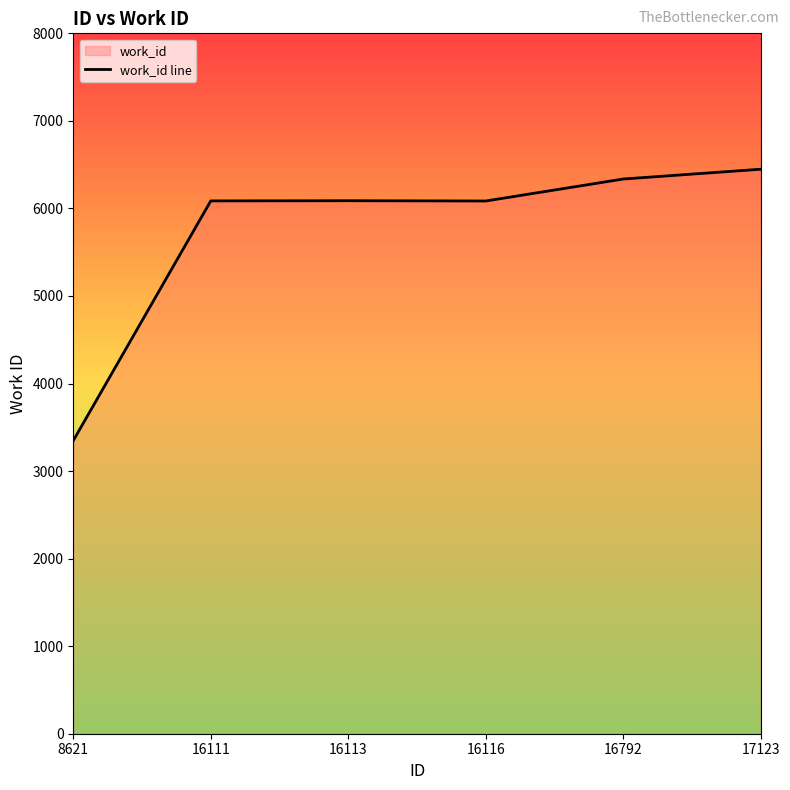

Does the chart display data point markers on the line(s)?

No